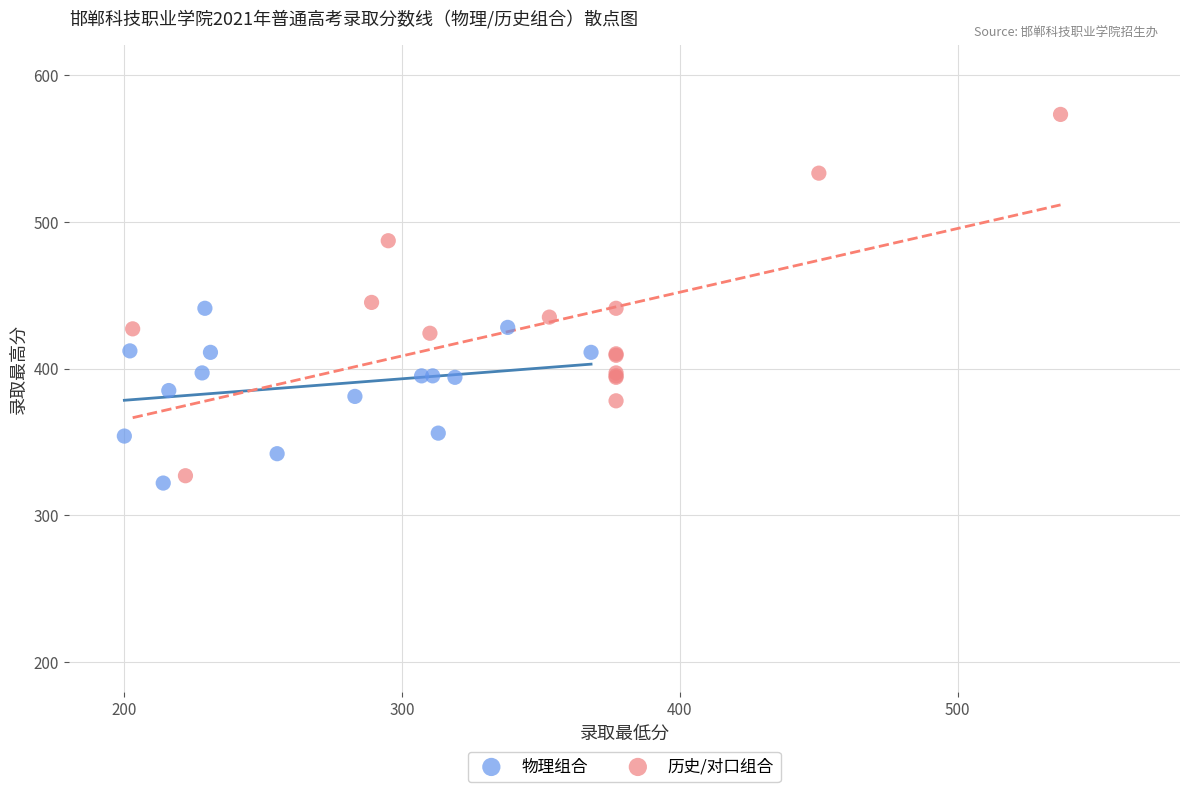

Which series has the largest Y range (max minus min)?

历史/对口组合